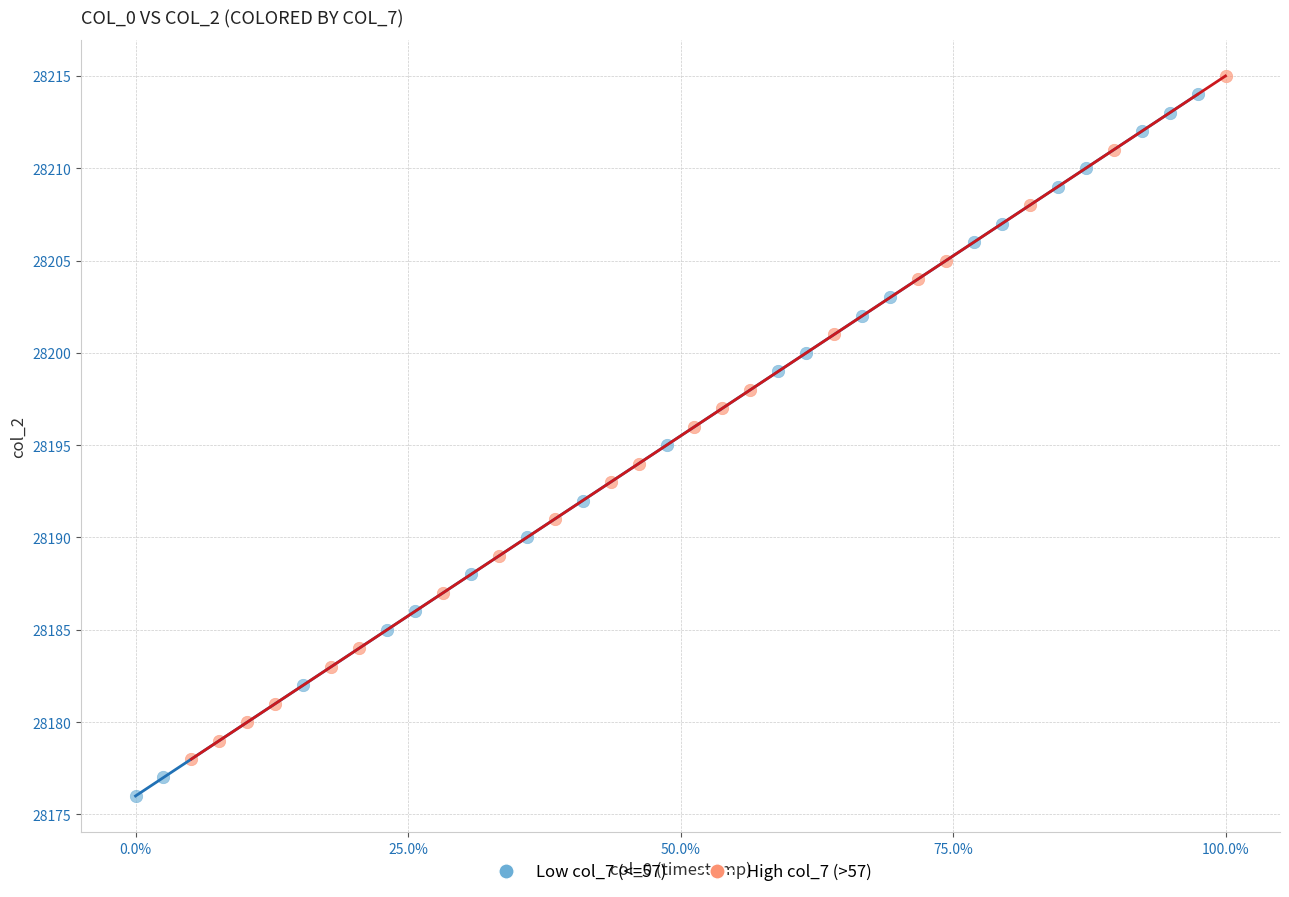

Which series reaches the minimum Y coordinate?

Low col_7 (<=57)